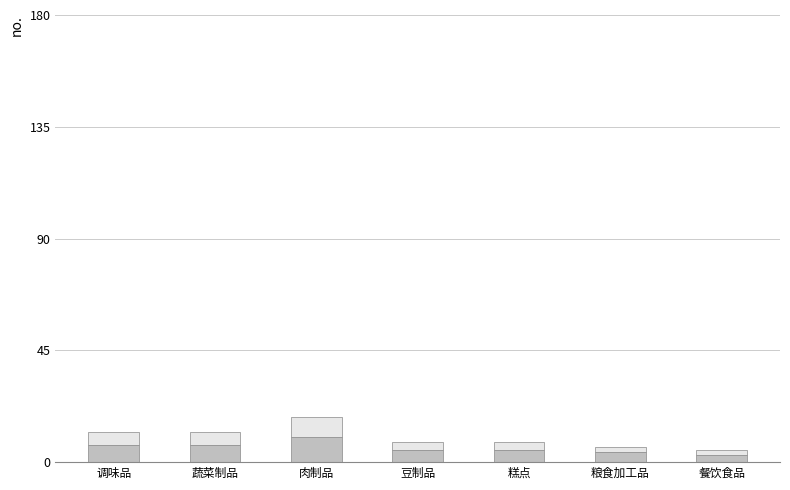

What is the total value across all series at 调味品?

12